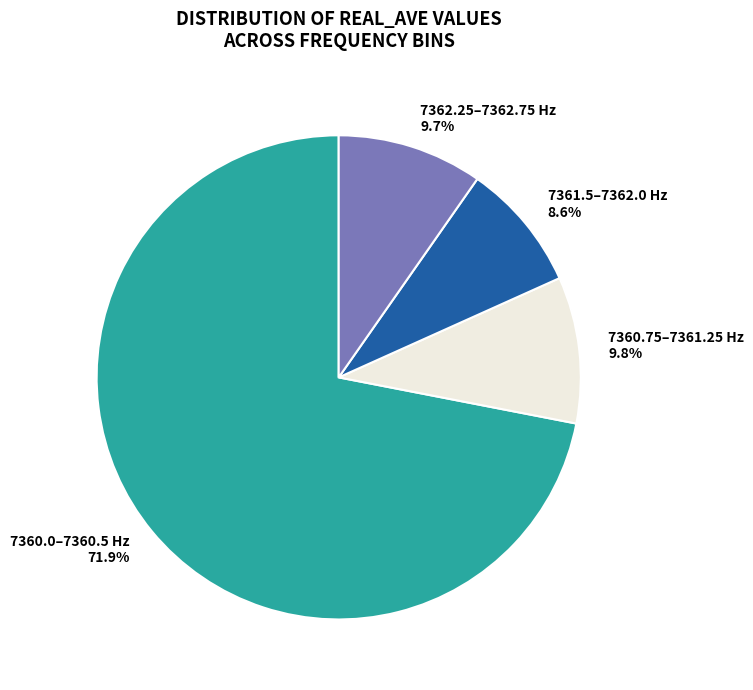

To the nearest percent, what is the average slice percentage?

25%